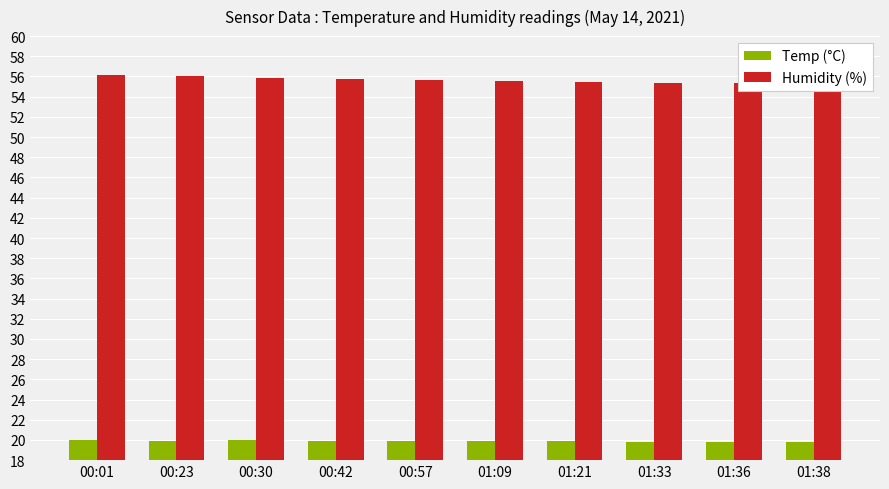

What is the smallest value displayed?

19.8